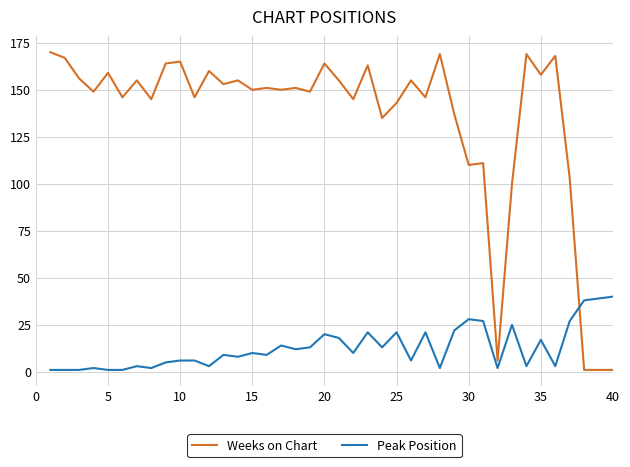

List the series in order of their peak value, highest first.

Weeks on Chart, Peak Position